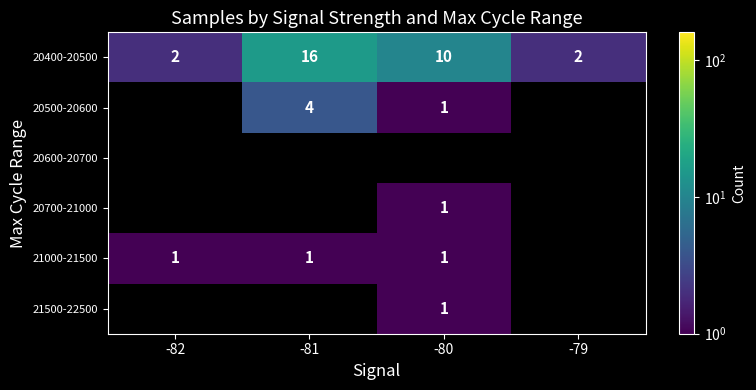

True or false: 20500-20600 has a value of 4 at -81.

True